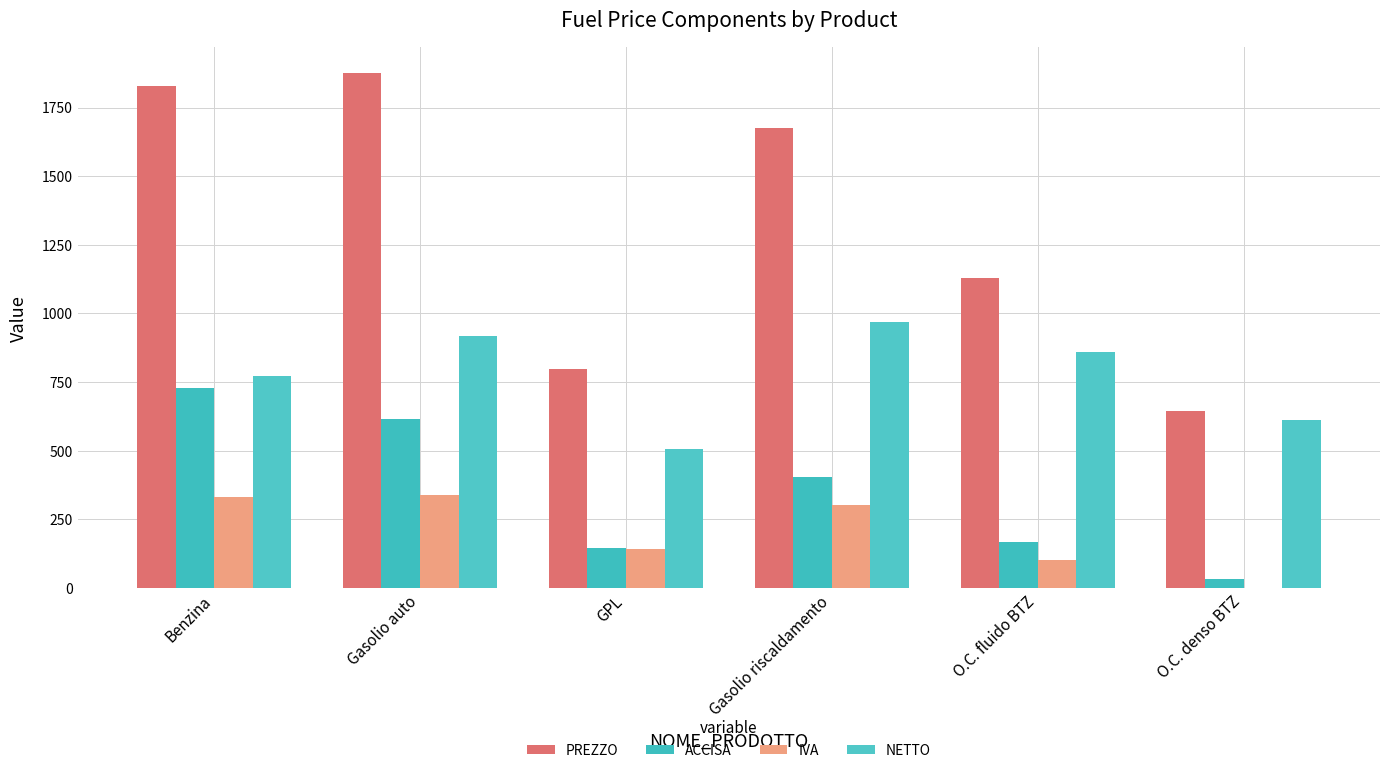

Where is IVA nearest to the value 169?

GPL